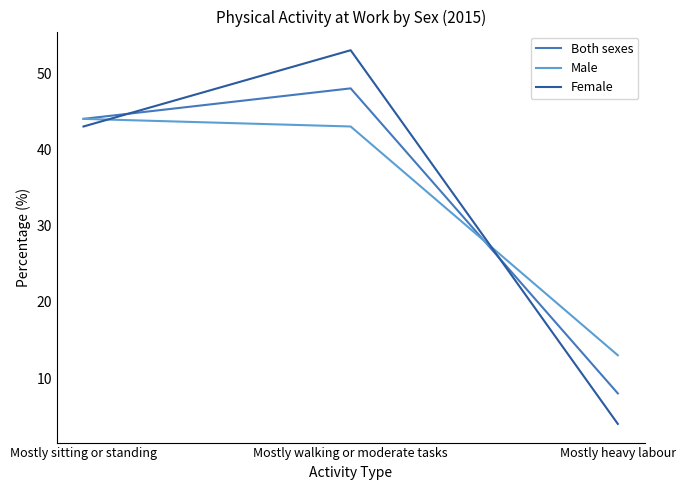

Reading right to left, transcribe all the data shown in this chart.

Both sexes: 8	48	44
Male: 13	43	44
Female: 4	53	43